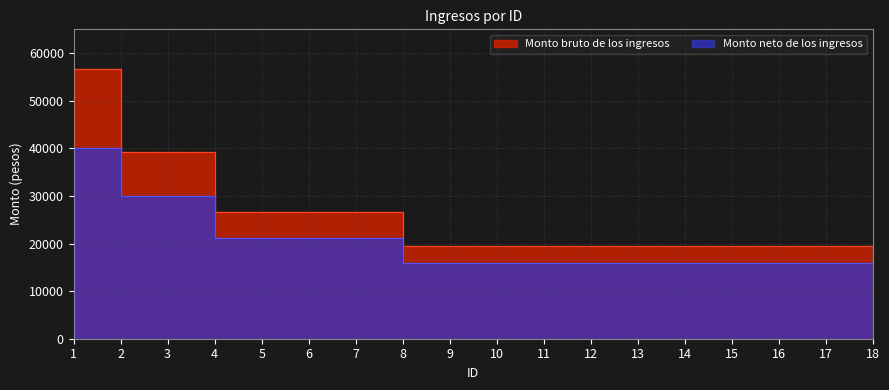

Reading left to right, extract all data points from this chart.

Monto bruto de los ingresos: 56766	39288	39288	26544	26544	26544	26544	19376	19376	19376	19376	19376	19376	19376	19376	19376	19376	19376
Monto neto de los ingresos: 40000	30078	30078	21078	21078	21078	21078	15892	15892	15892	15892	15892	15892	15892	15892	15892	15892	15892